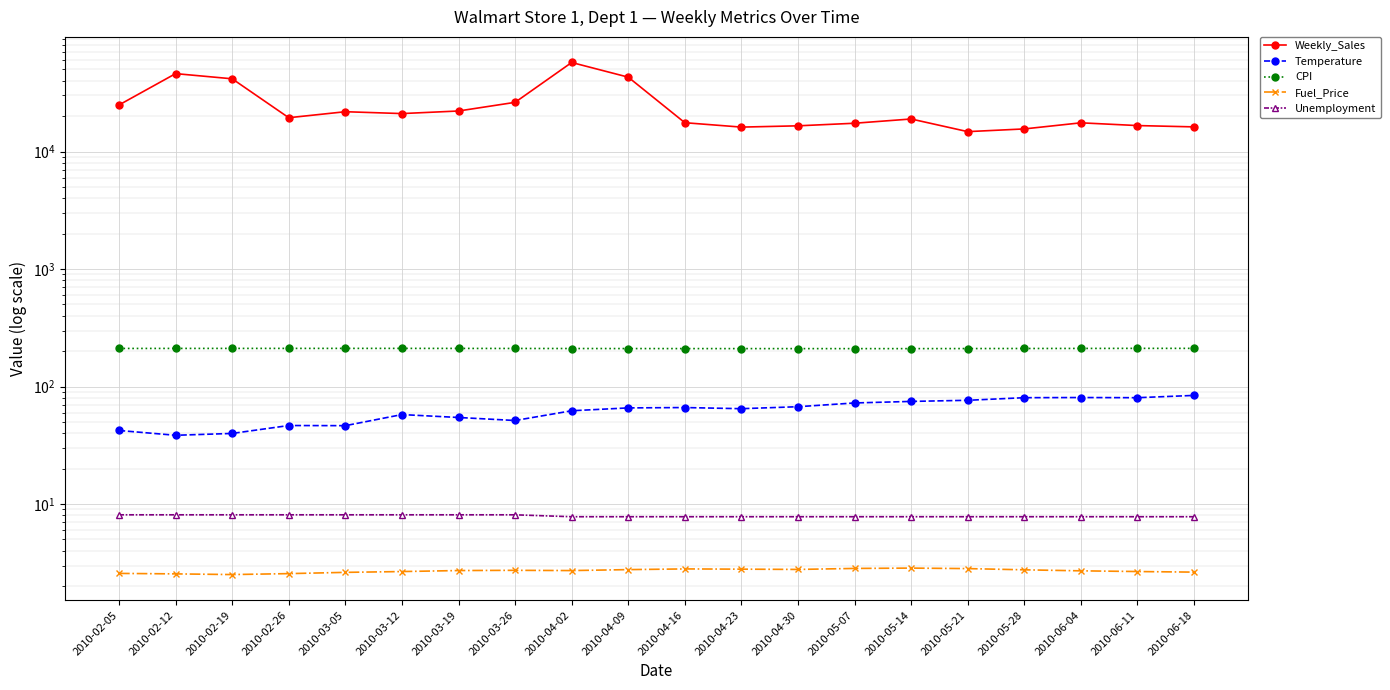

How many data points does each series have?

20